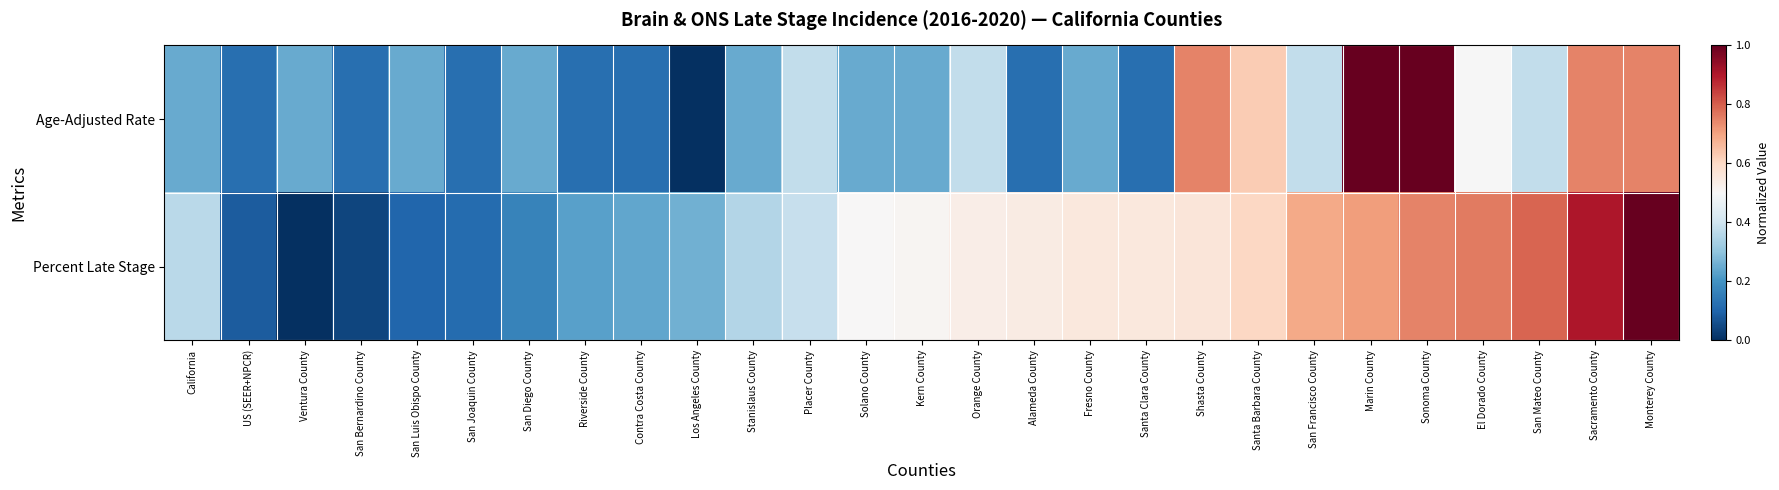

Which series has the largest range (max minus min)?

Age-Adjusted Rate